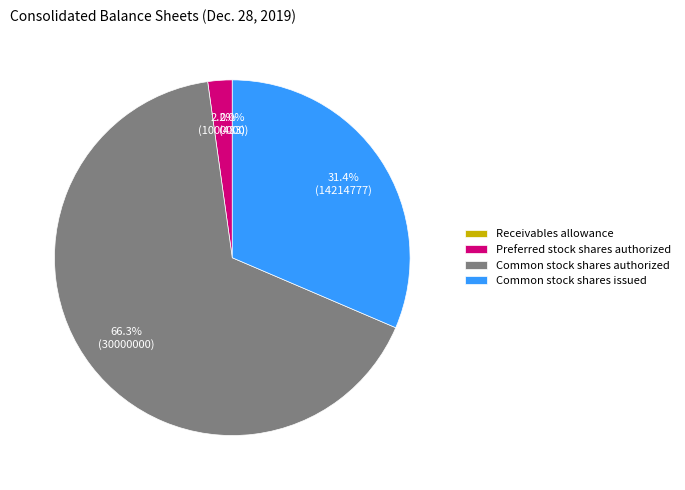

What portion of the pie excludes Common stock shares issued?

68.6%